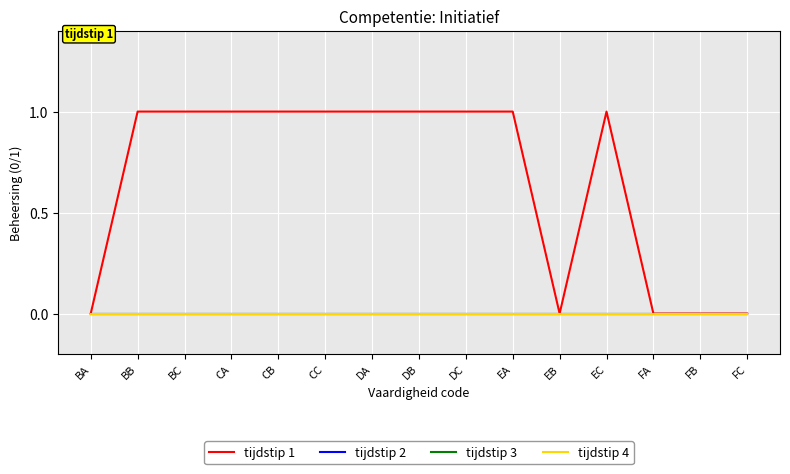

At BC, list the series in order from smallest to largest.

tijdstip 2, tijdstip 3, tijdstip 4, tijdstip 1